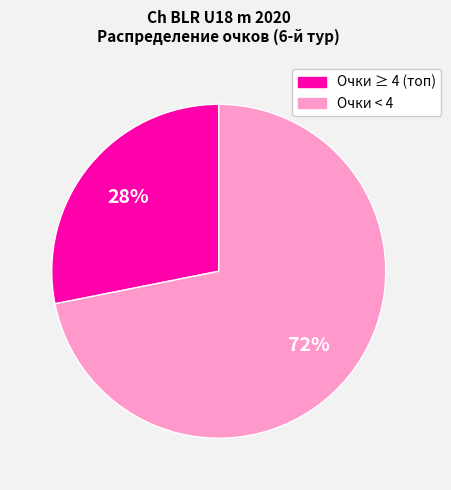

To the nearest percent, what is the average slice percentage?

50%